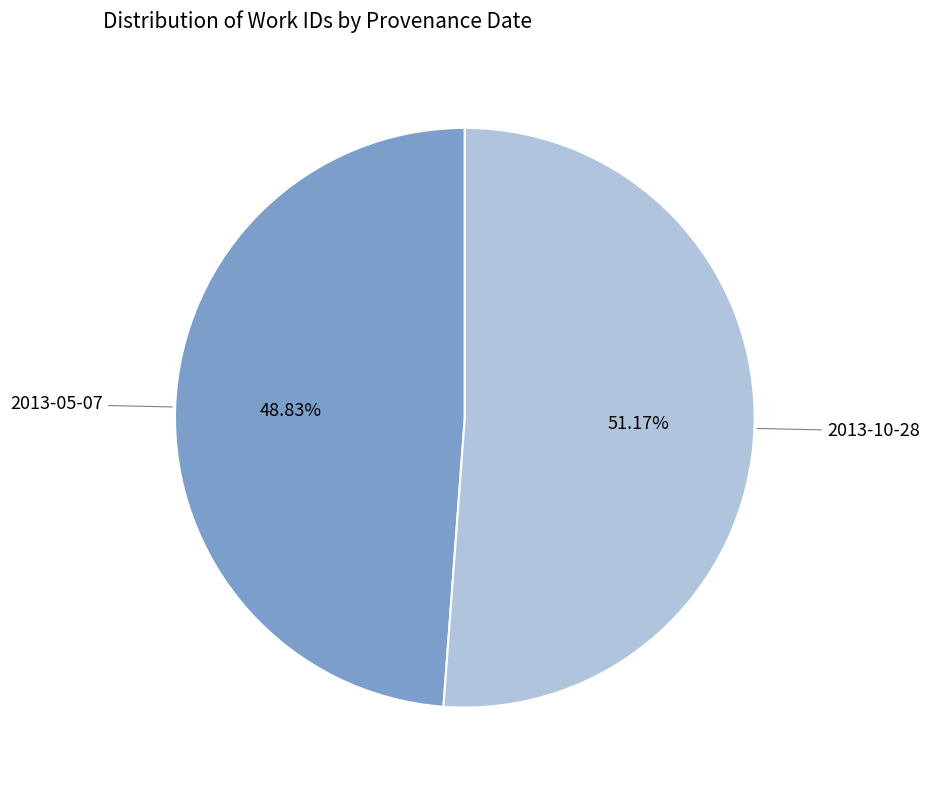

Count the number of slices in the pie.

2